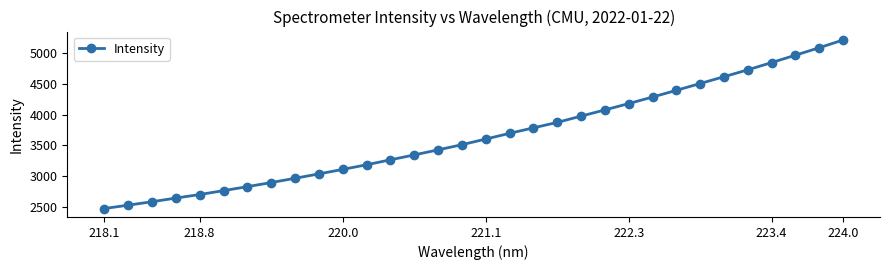

What is the difference between the second highest and minimum values?

2623.4